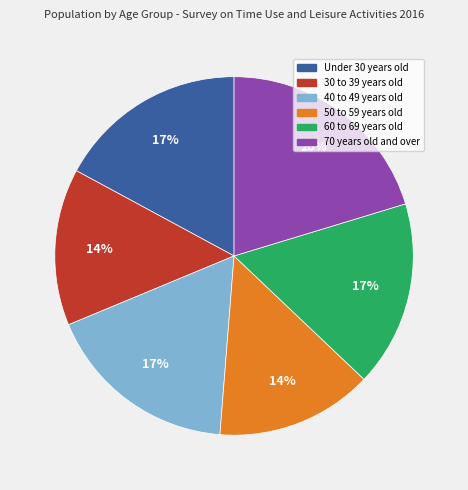

What is the ratio of the value at 30 to 39 years old to the value at Under 30 years old?

0.8